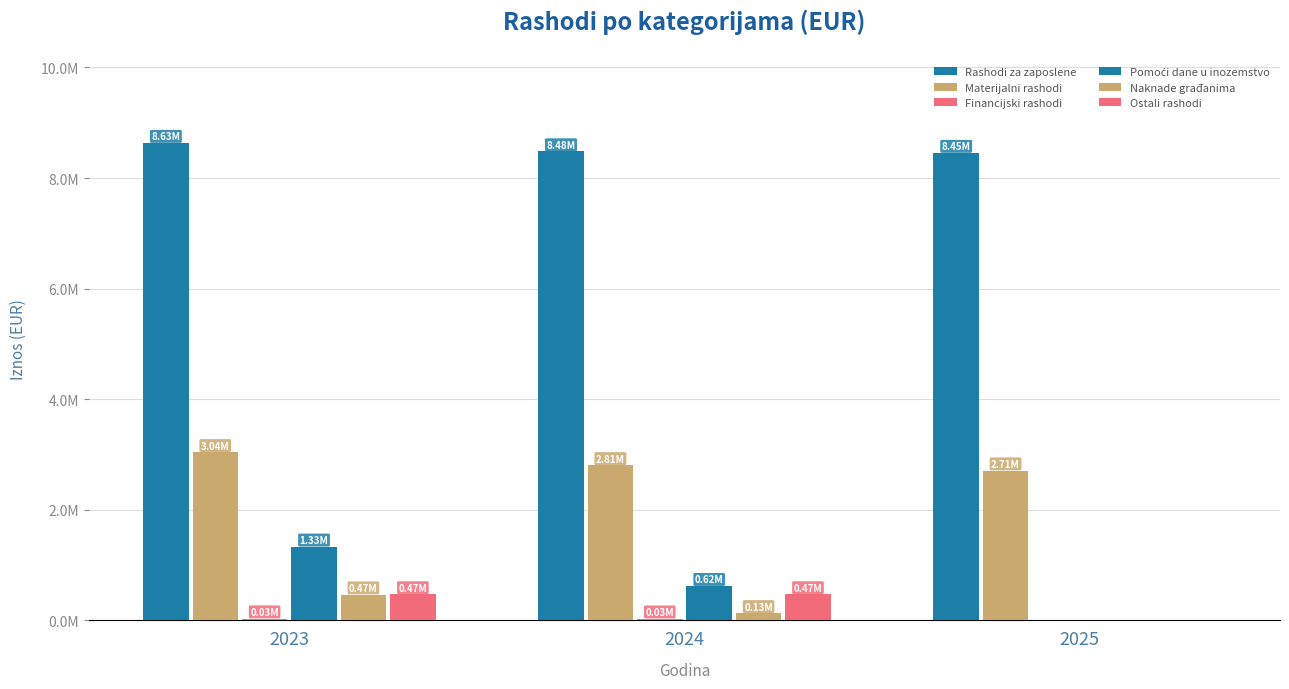

The Financijski rashodi series shows 6880.4 at 2024. True or false?

False